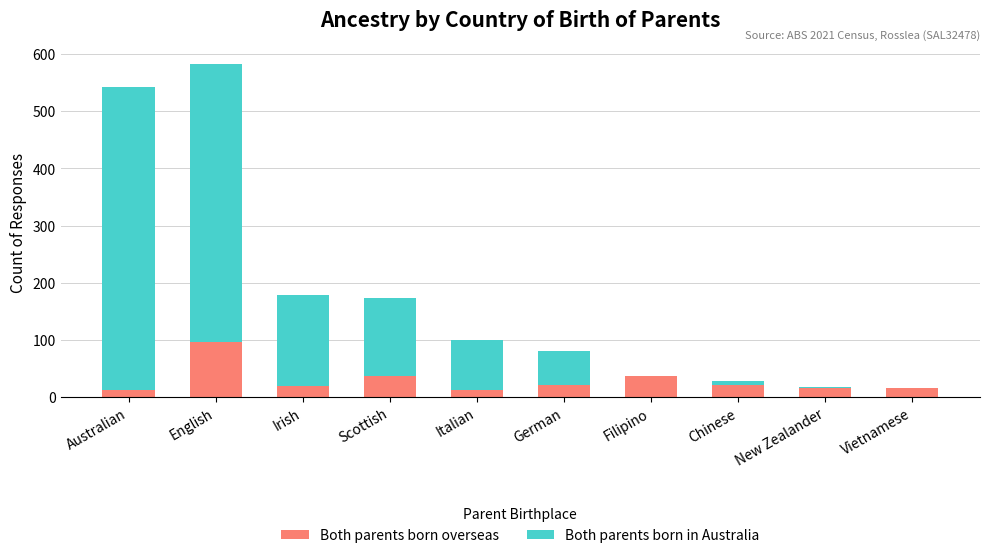

What is the highest value of the Both parents born overseas series?

96